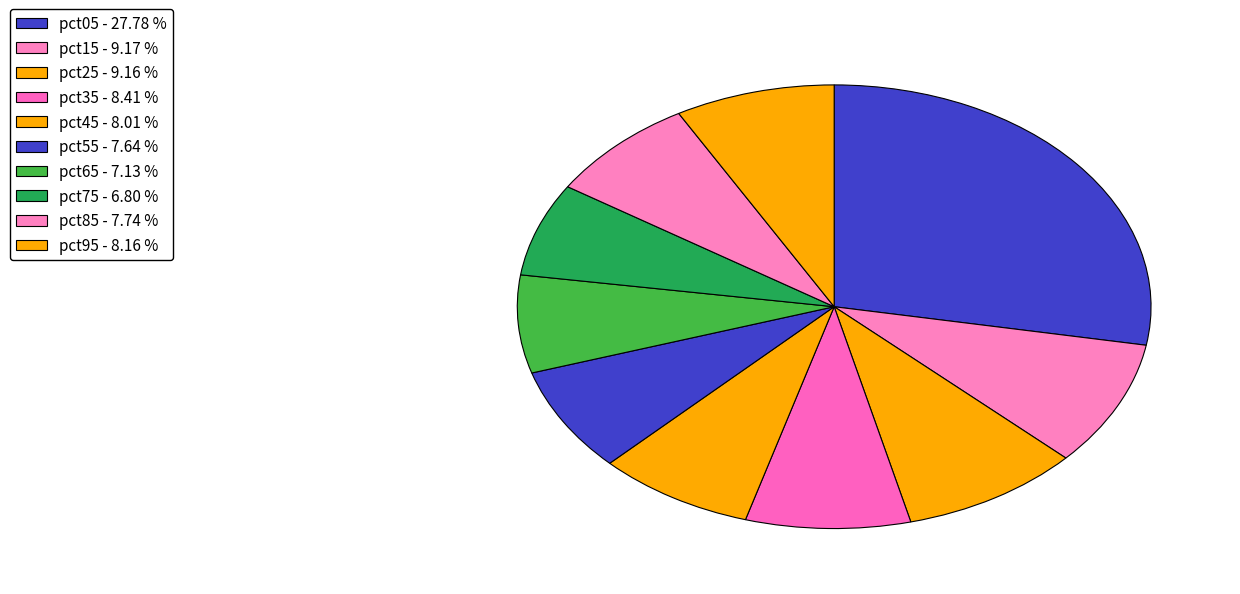

To the nearest percent, what is the difference between the largest and smallest slice percentages?

21%